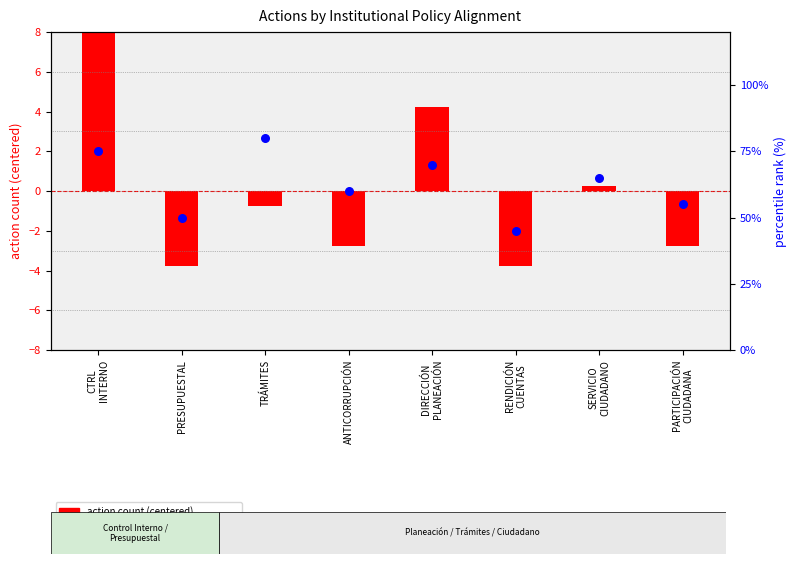

Is the value of percentile rank within the sample at CTRL
INTERNO greater than the value of action count (centered) at PARTICIPACIÓN
CIUDADANA?

Yes